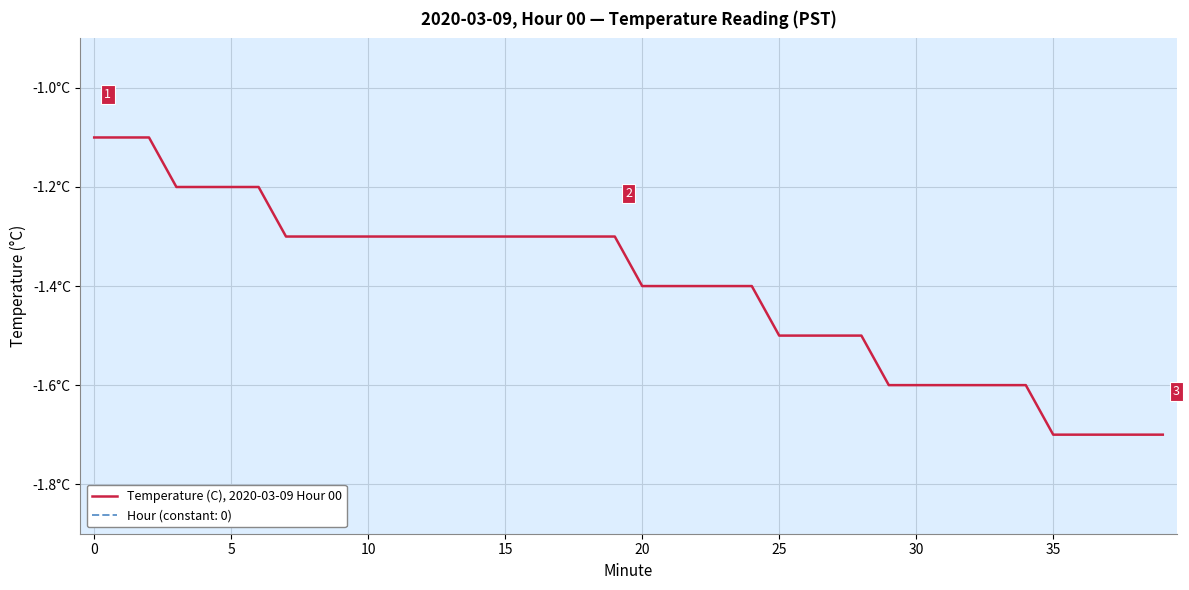

What is the smallest value displayed?

-1.7